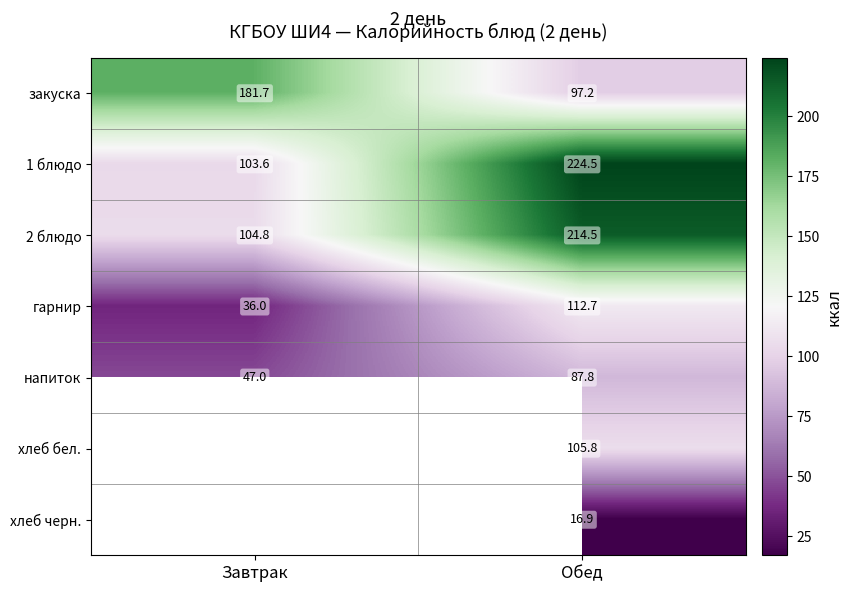

At which label does 1 блюдо first exceed 224?

Обед